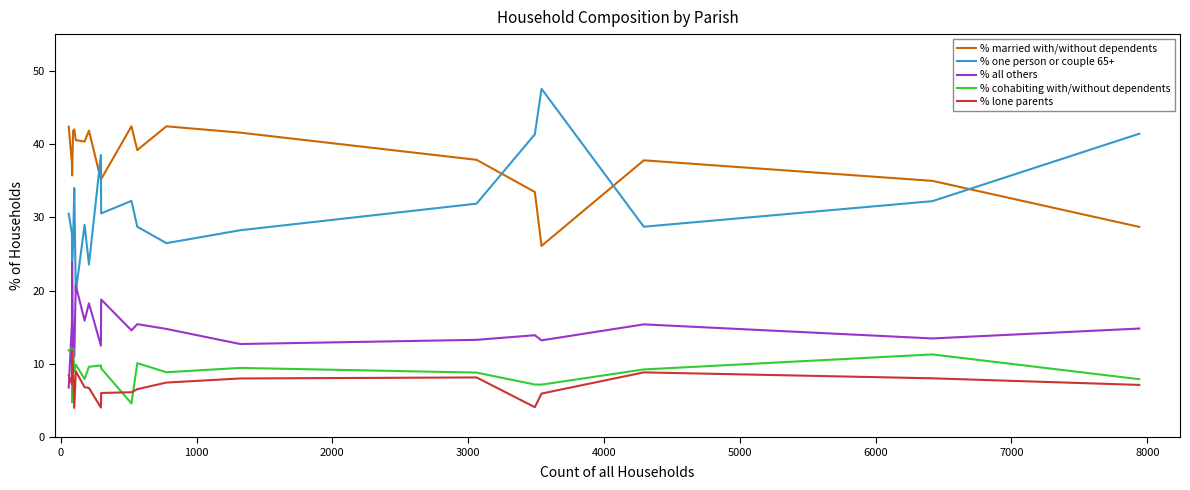

Which series has the largest total across all categories?

% married with/without dependents